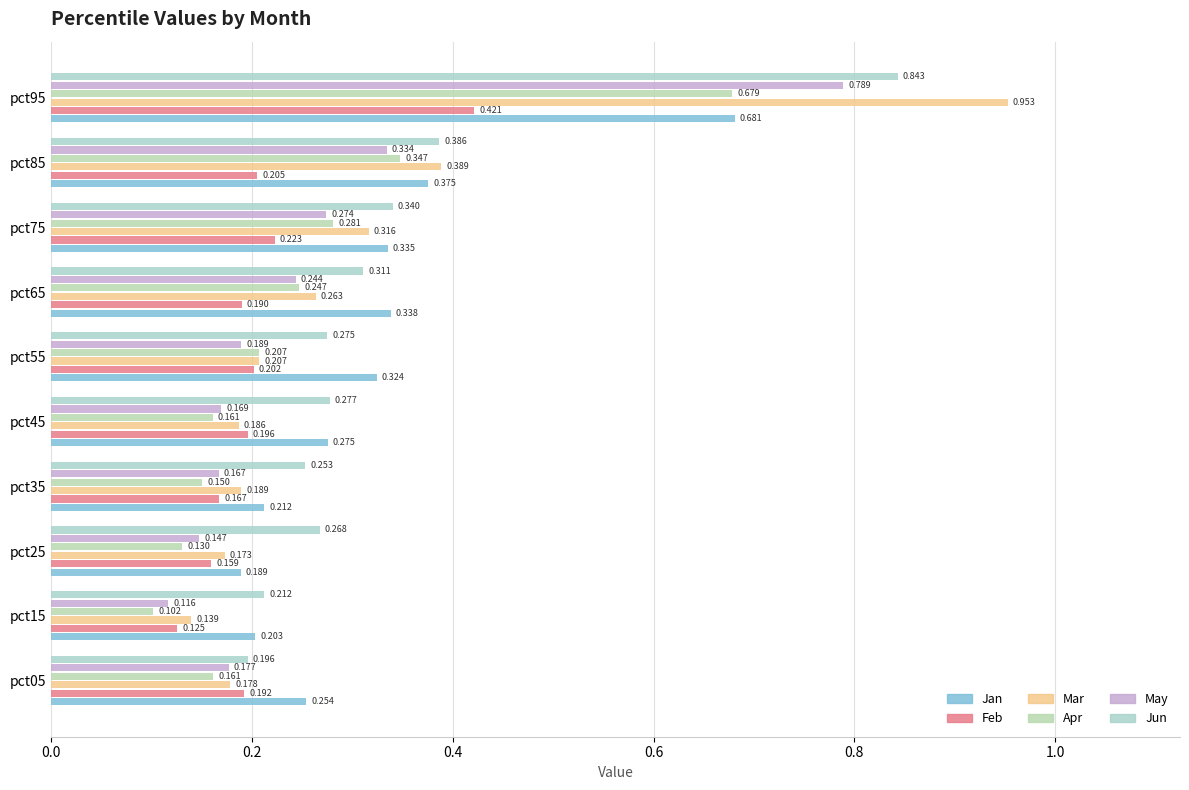

Rank the series by their maximum value, from lowest to highest.

Feb, Apr, Jan, May, Jun, Mar